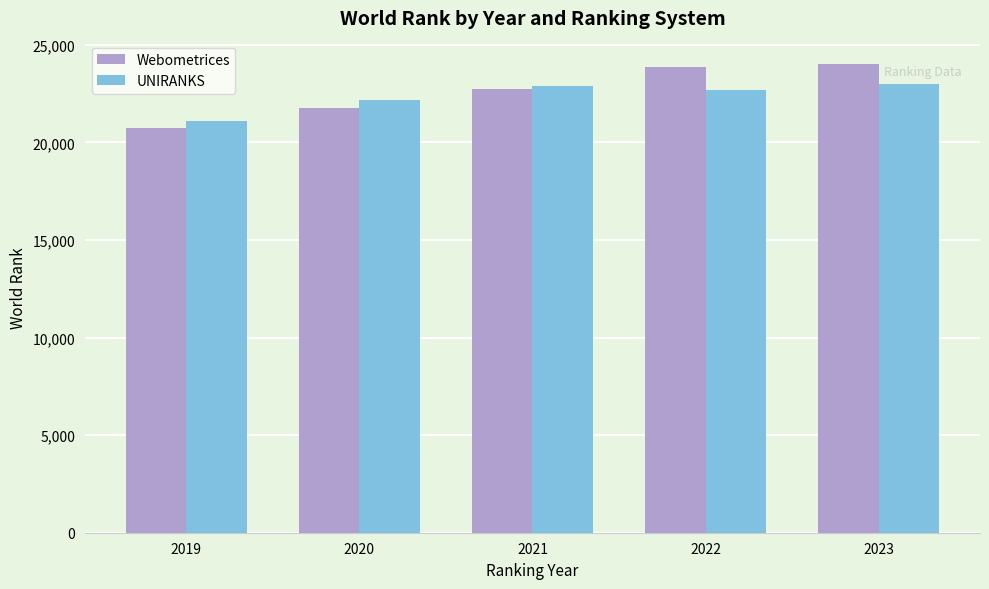

What is the total value across all series at 2022?

46571